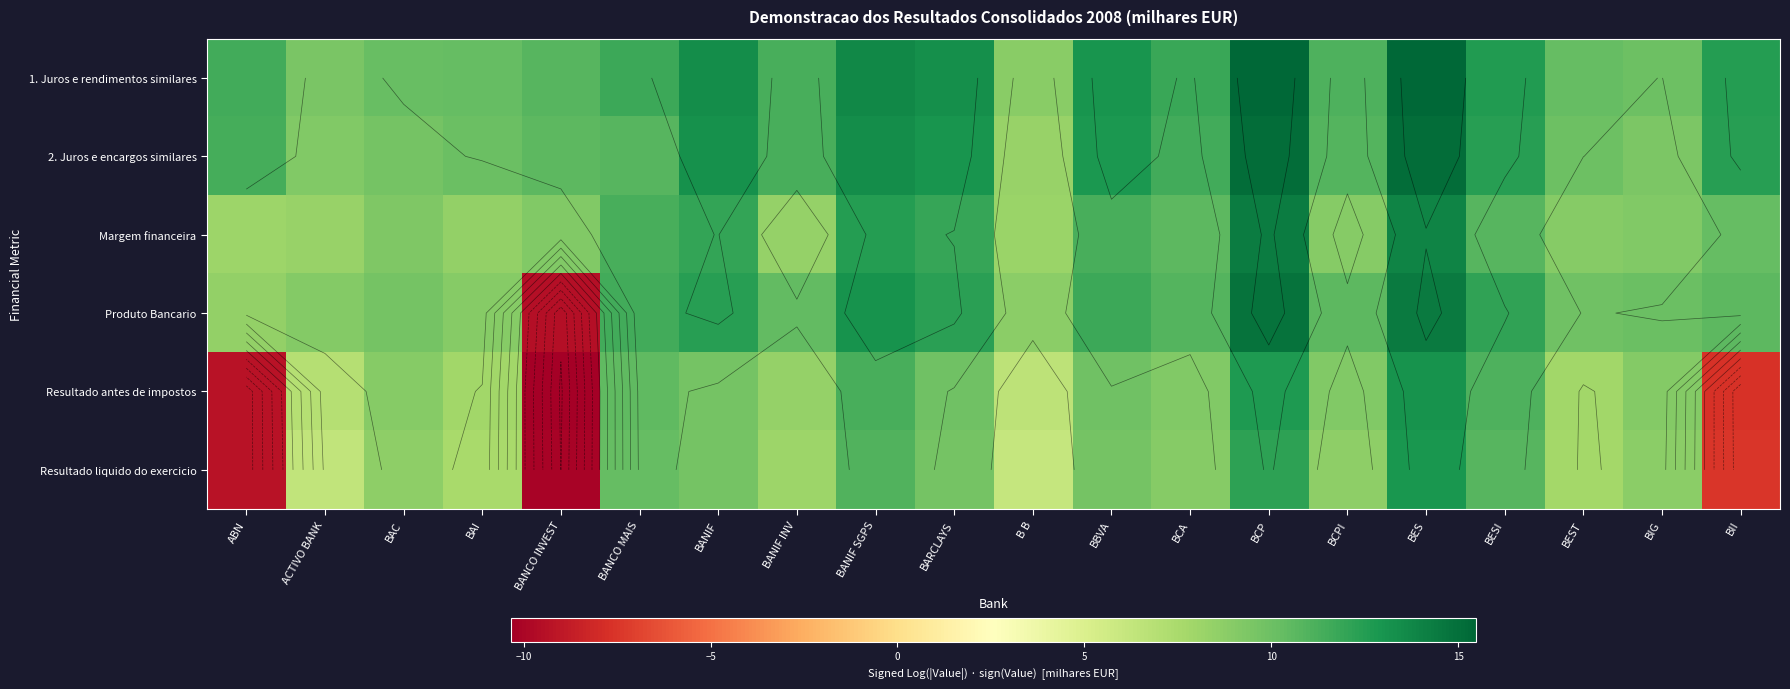

What is the average value of the Resultado liquido do exercicio series?

6.5